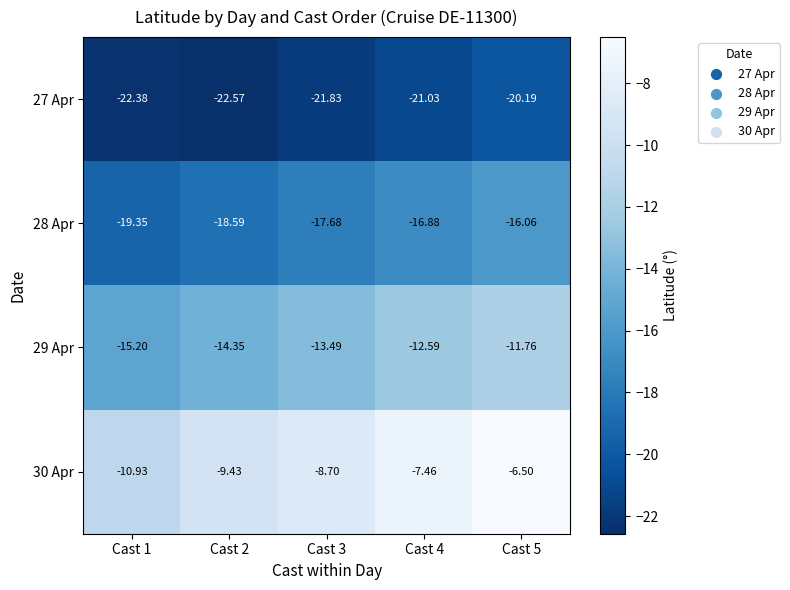

Which series changed the most between Cast 1 and Cast 4?

30 Apr